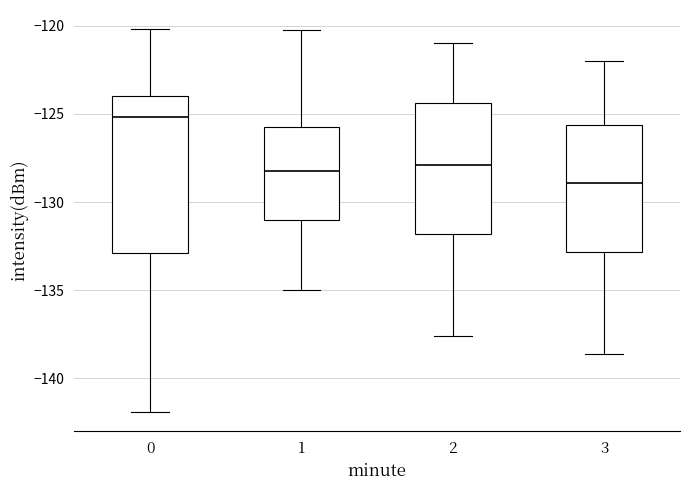

Which box has the lowest median line?

3